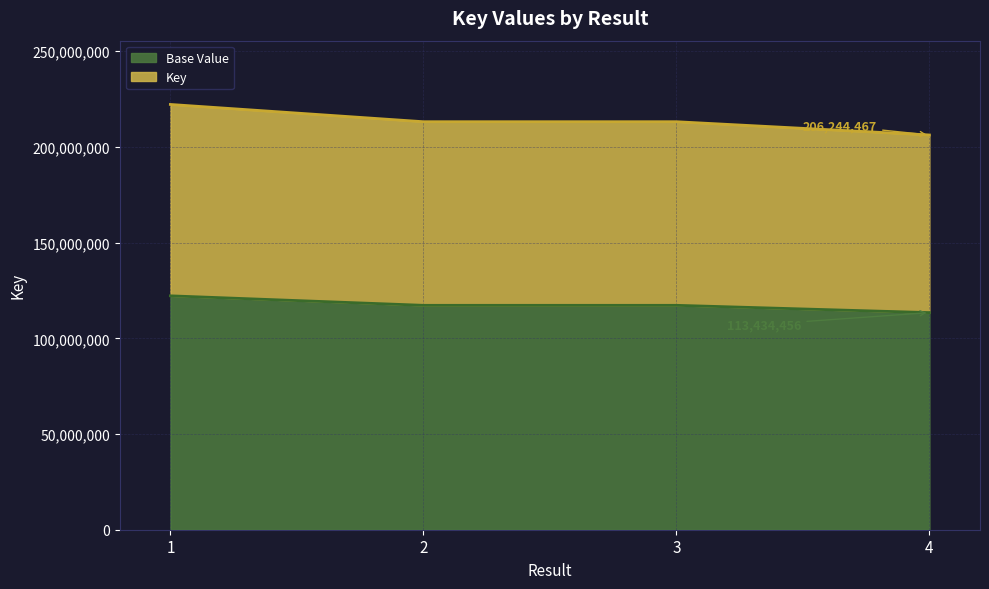

What is the change in value from 1 to 4?

-15943724